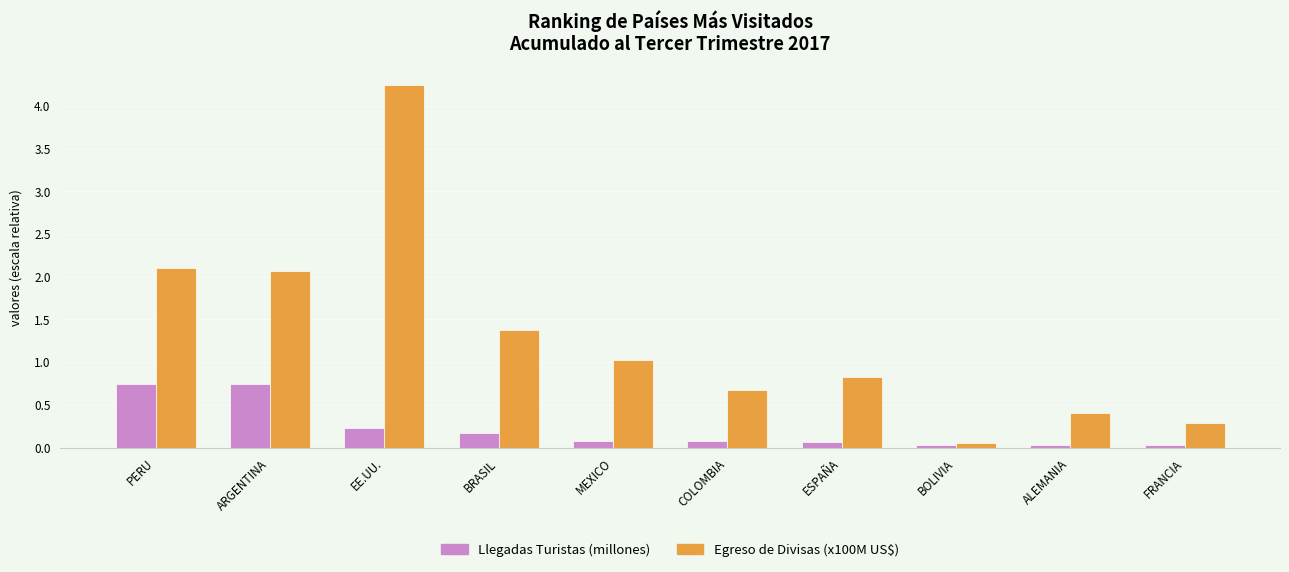

What is the difference between the Llegadas Turistas (millones) values at PERU and COLOMBIA?

0.7